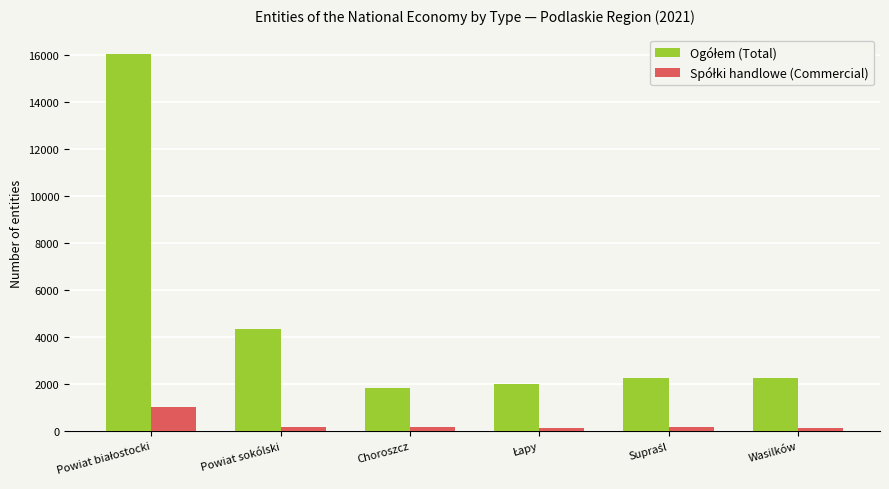

How many bars are there in each group?

2